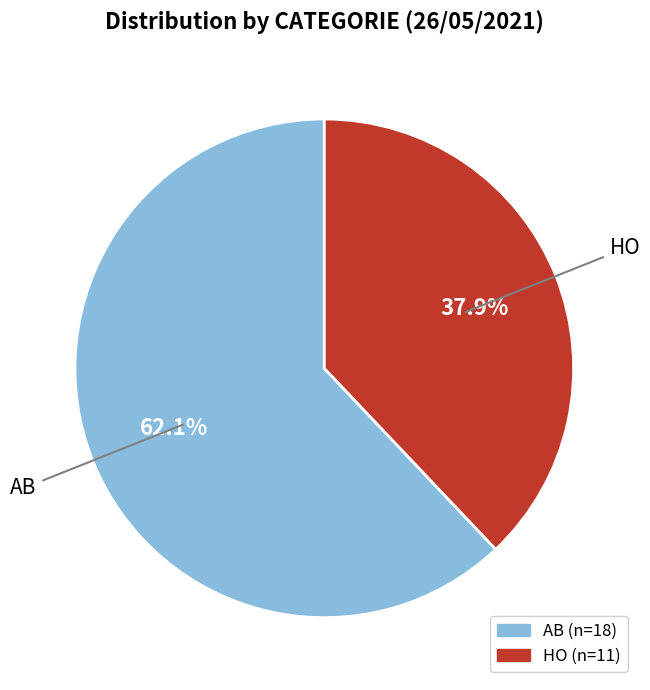

Count the number of slices in the pie.

2